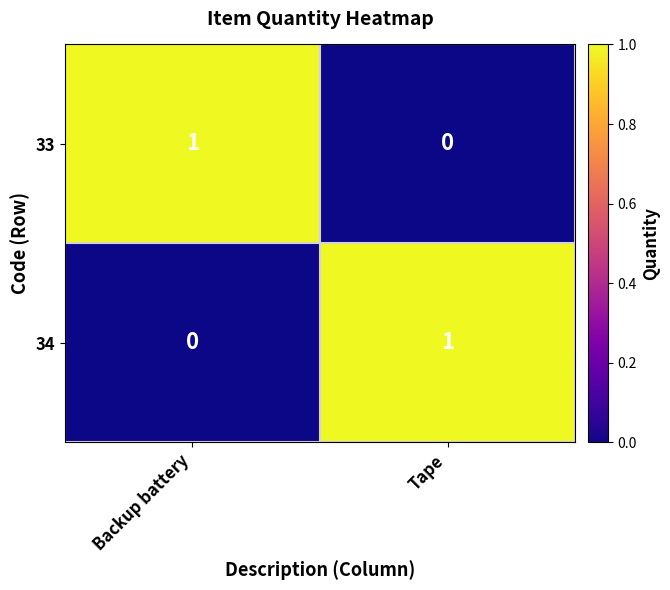

Rank the series at Backup battery from lowest to highest value.

34, 33